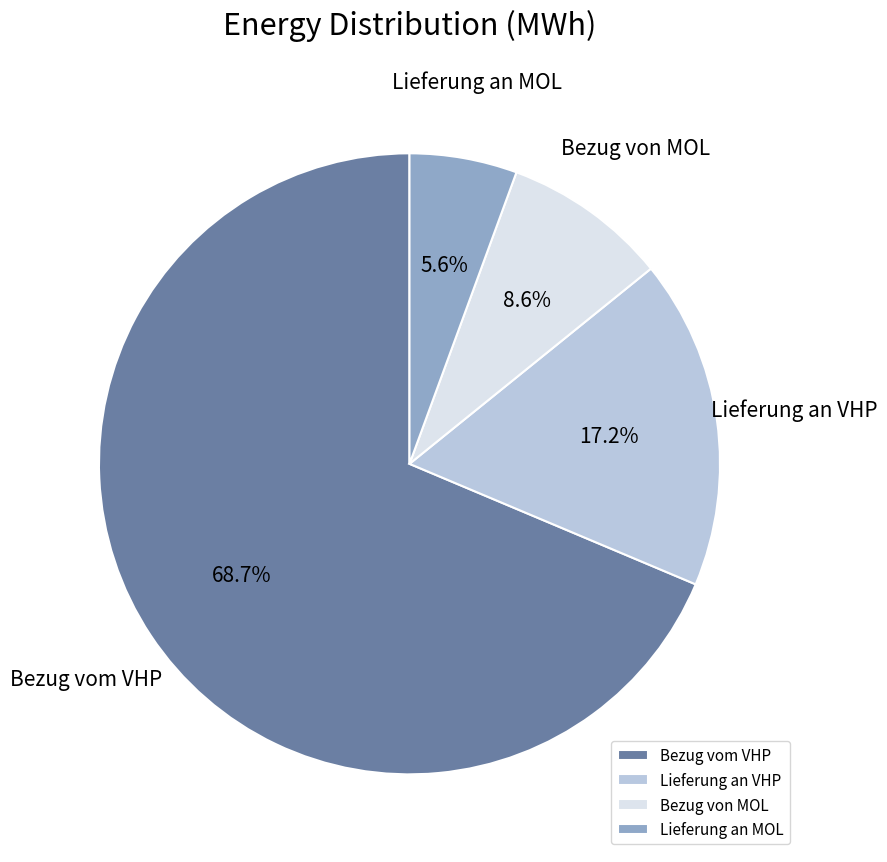

How many segments does this pie chart have?

4